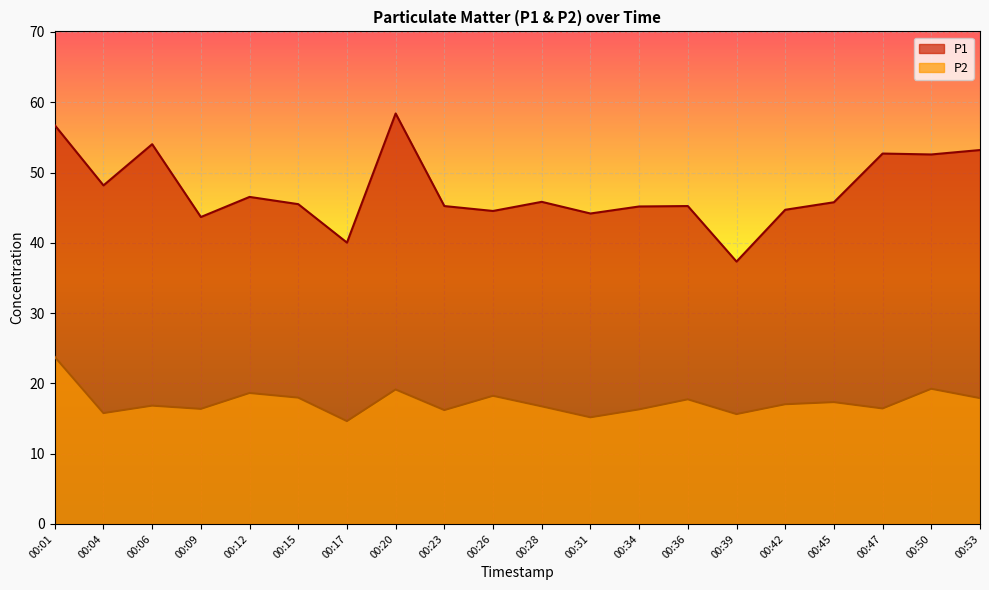

Reading left to right, what are all the values shown in this chart?

P1: 56.7	48.2	54.0	43.7	46.5	45.5	40.0	58.4	45.2	44.5	45.8	44.2	45.2	45.2	37.3	44.7	45.8	52.7	52.6	53.2
P2: 23.8	15.8	16.8	16.4	18.6	18.0	14.6	19.1	16.2	18.2	16.7	15.2	16.3	17.7	15.6	17.0	17.3	16.4	19.2	17.9